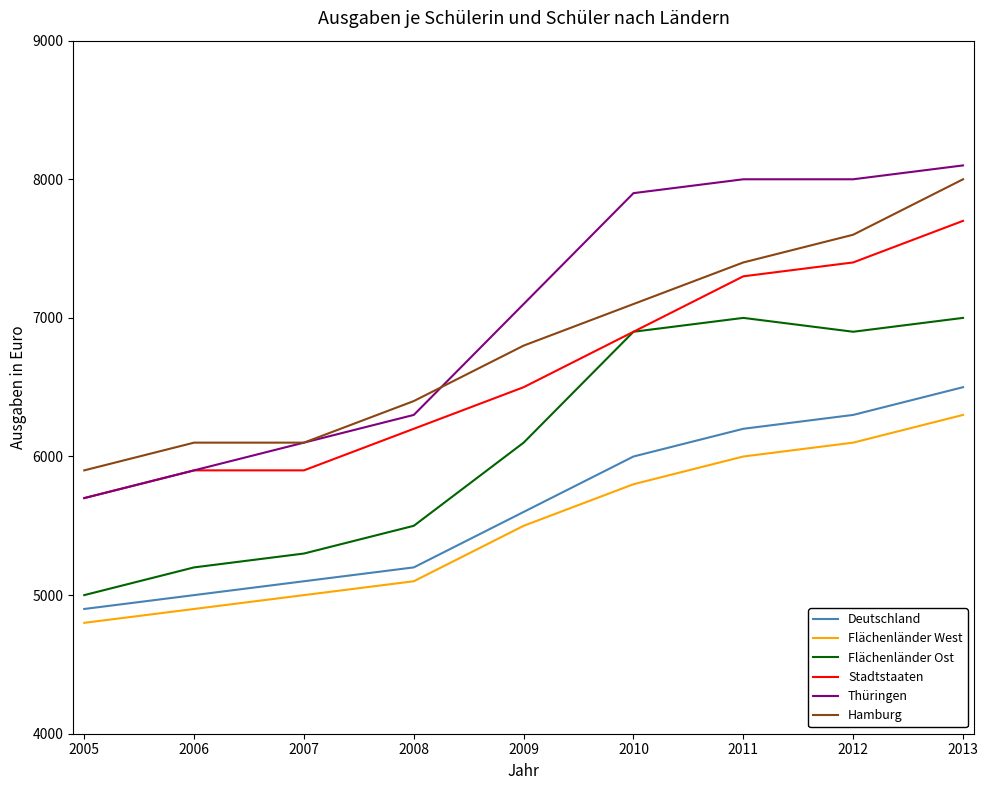

True or false: Hamburg and Flächenländer Ost cross at least once.

False